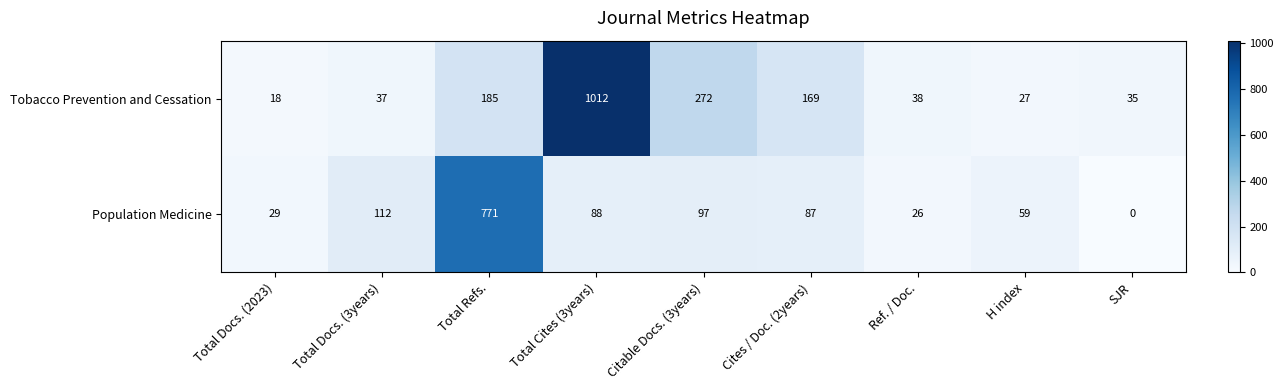

What is the difference between the highest and lowest values at Total Docs. (2023)?

11